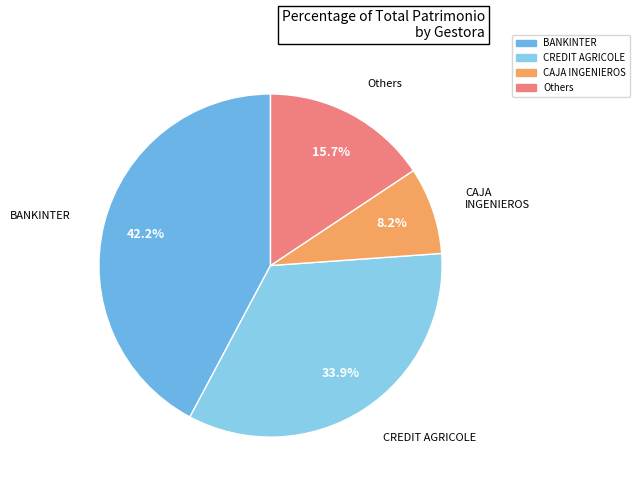

How many segments does this pie chart have?

4